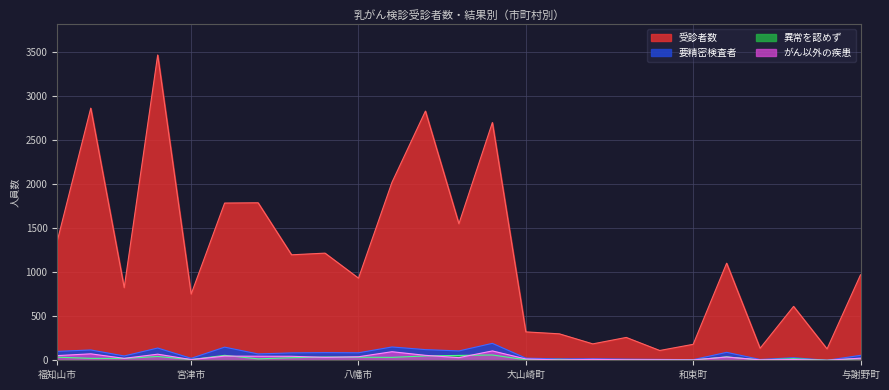

True or false: 要精密検査者 and 異常を認めず intersect in this chart.

False